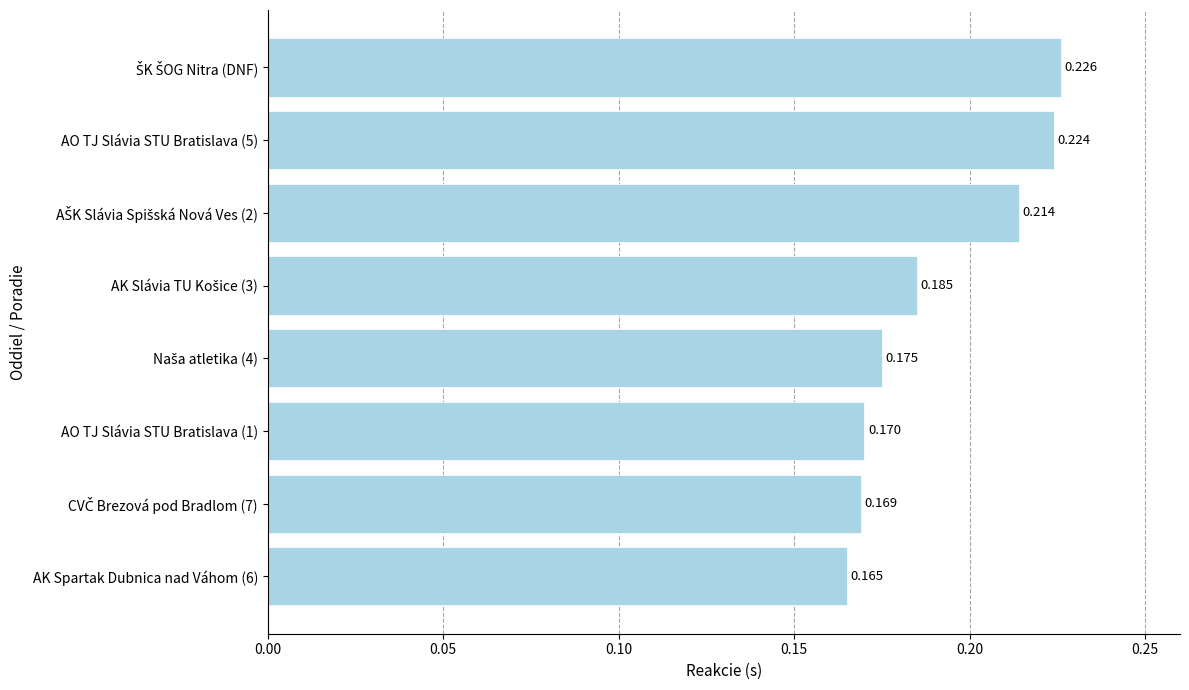

Does the chart contain any negative values?

No